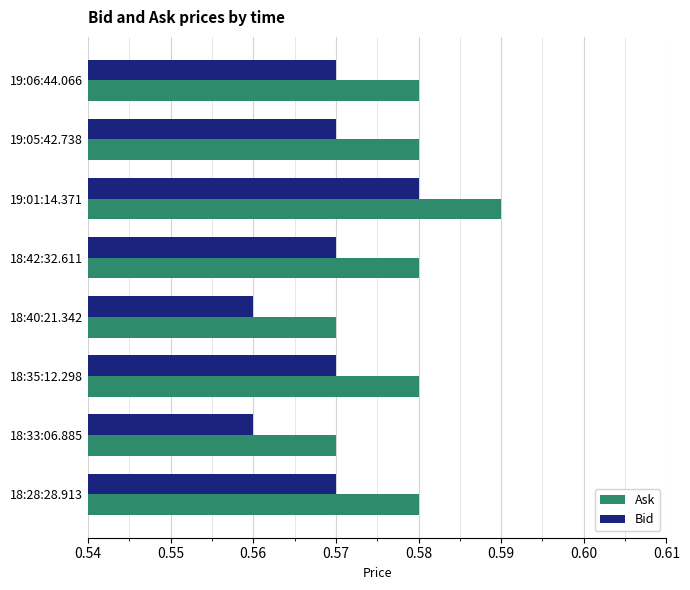

What is the sum of the Bid values at 18:40:21.342 and 18:42:32.611?

1.1